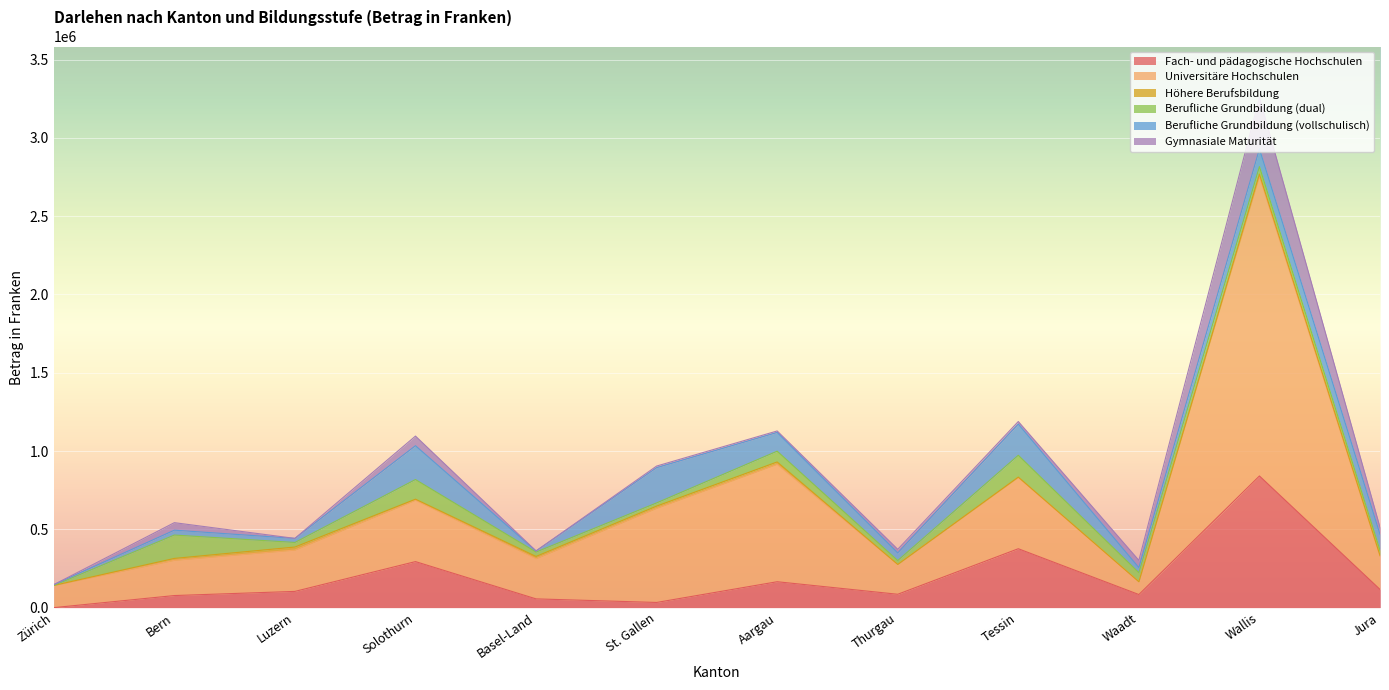

What are all the series names shown in the legend?

Fach- und pädagogische Hochschulen, Universitäre Hochschulen, Höhere Berufsbildung, Berufliche Grundbildung (dual), Berufliche Grundbildung (vollschulisch), Gymnasiale Maturität